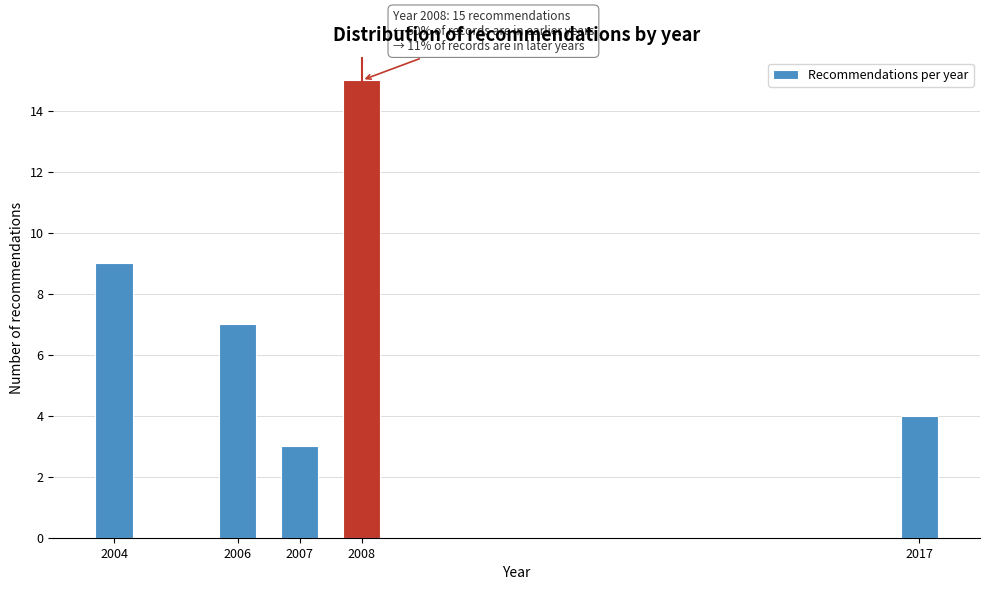

Reading left to right, transcribe all the data shown in this chart.

9	7	3	15	4